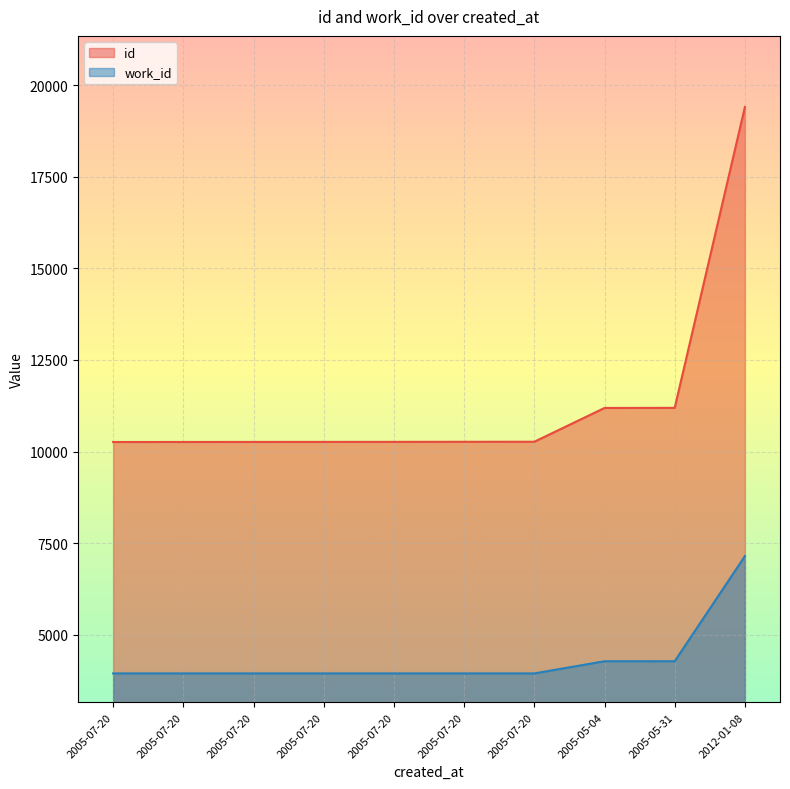

True or false: id has a value of 10262 at 2005-07-20.

True